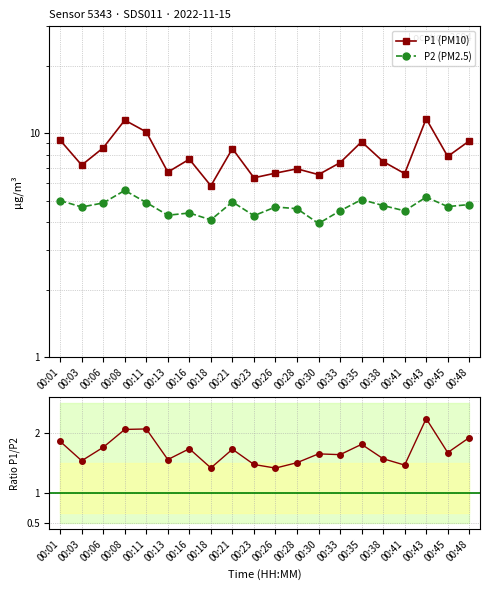

Read the P2 (PM2.5) value at 00:28.

4.6